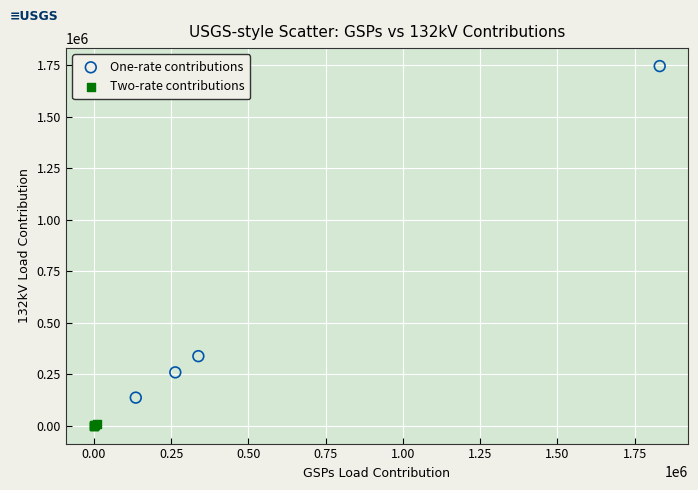

Which series contains the lowest Y value?

Two-rate contributions